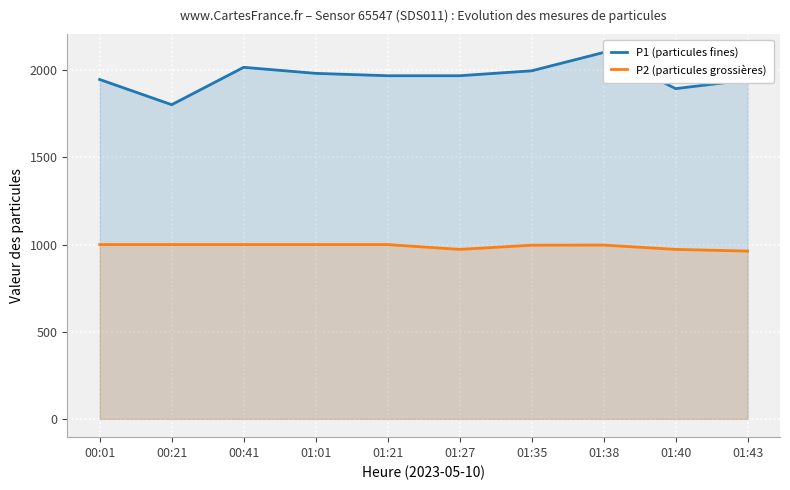

What is the value of the P1 (particules fines) point at the 7th from the left?

1996.8